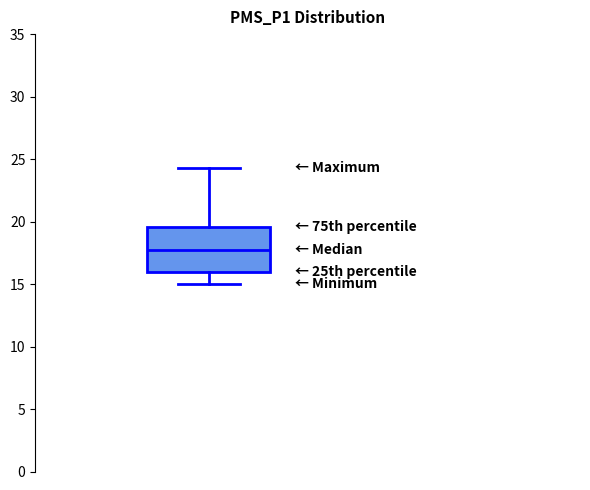

Where is the upper edge of the box on the y-axis? The values are not printed on the chart, so give them approximately, as read against the axis.

19.5